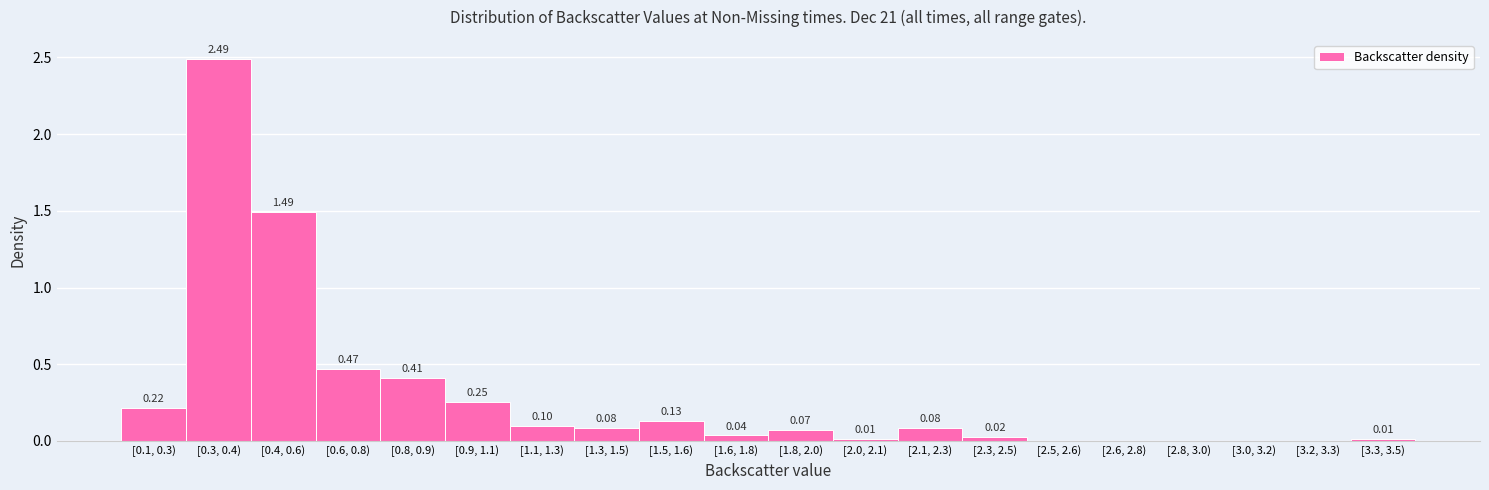

Between [0.6, 0.8) and [2.6, 2.8), which is larger?

[0.6, 0.8)